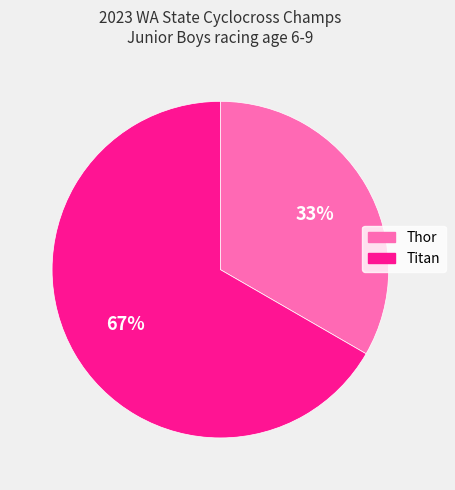

To the nearest percent, what is the combined percentage of Thor and Titan?

100%